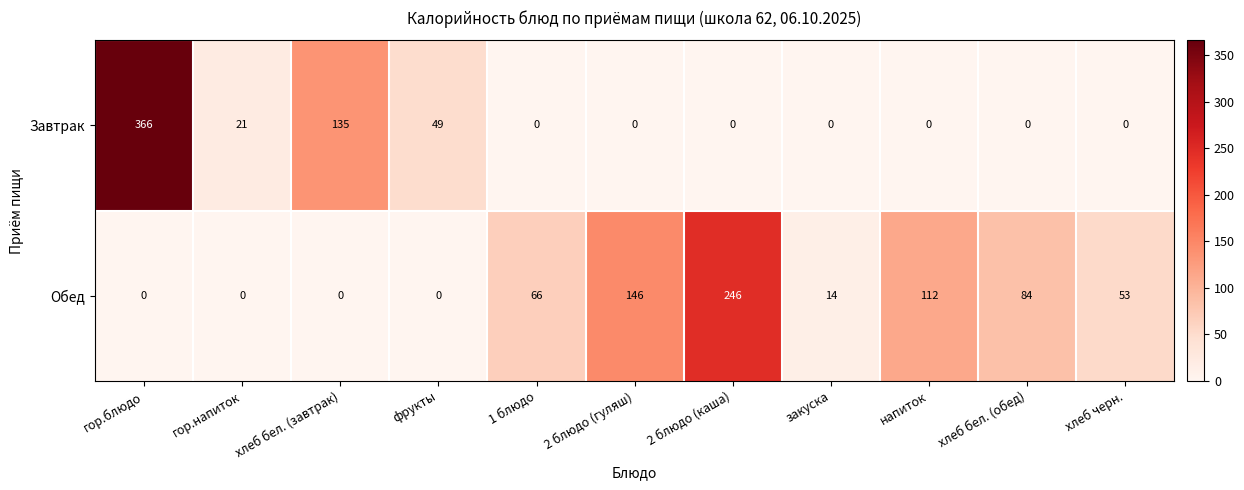

True or false: Завтрак has a value of 253 at хлеб бел. (обед).

False